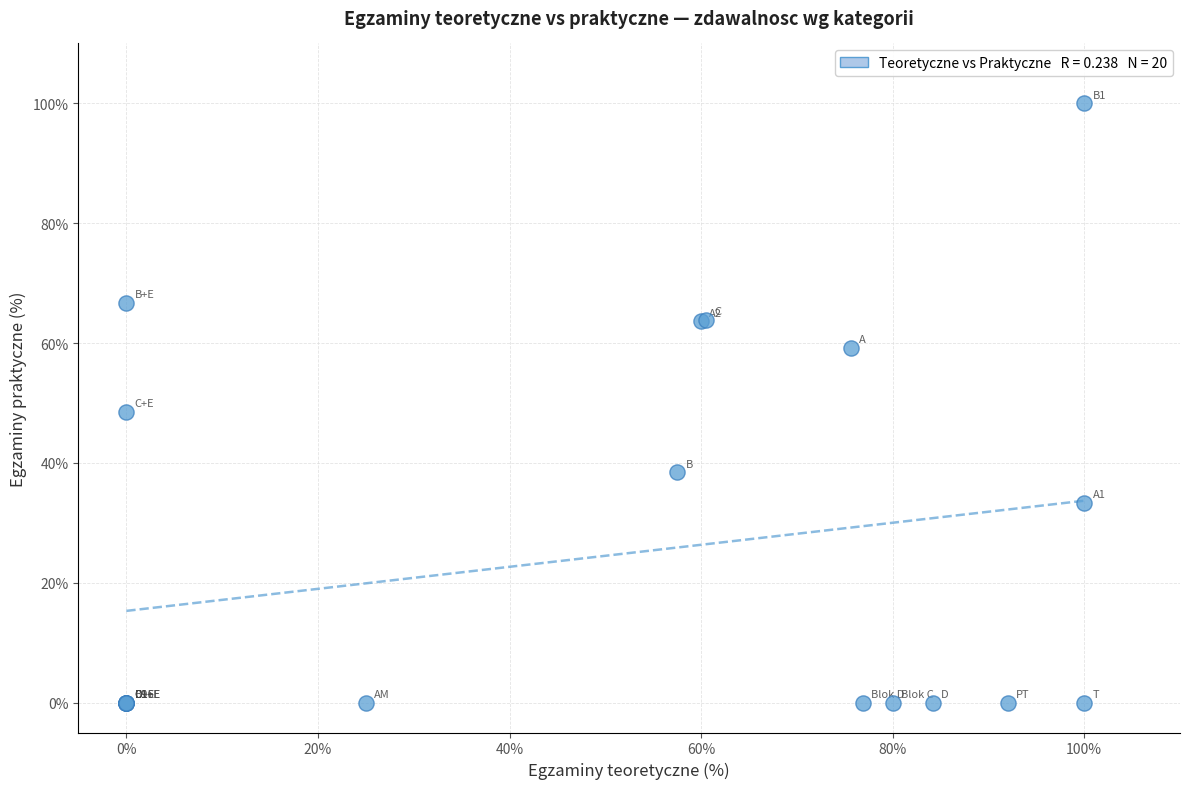

What Y value in the scatter plot is closest to 50?

48.5